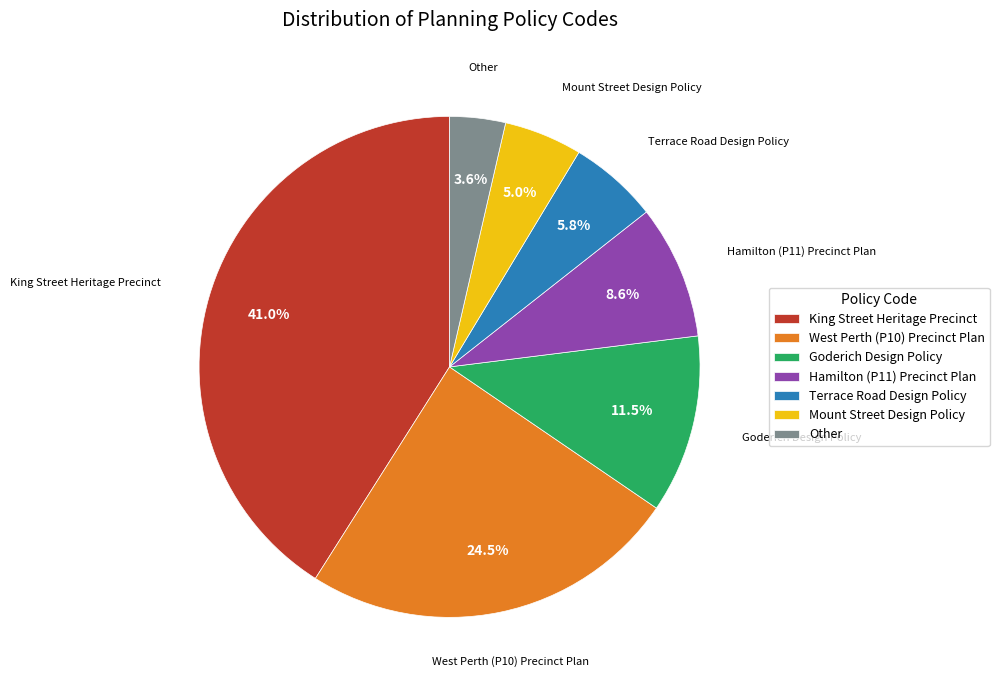

Rank the categories by value from lowest to highest.

Other, Mount Street Design Policy, Terrace Road Design Policy, Hamilton (P11) Precinct Plan, Goderich Design Policy, West Perth (P10) Precinct Plan, King Street Heritage Precinct